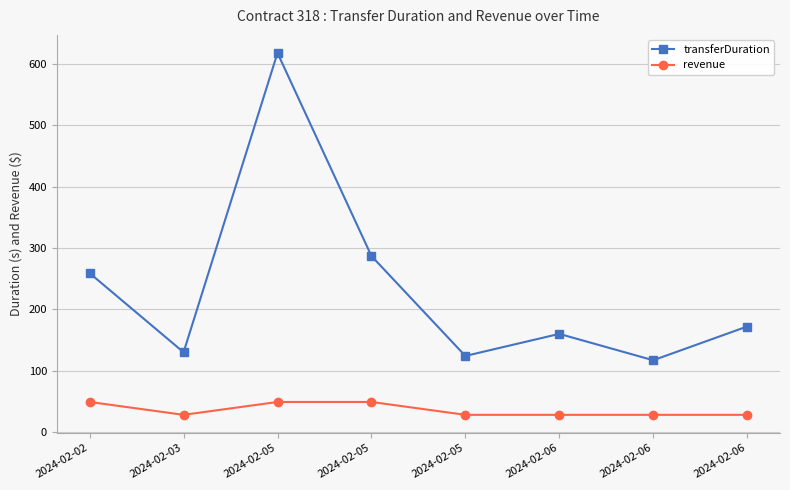

Which series has the largest range (max minus min)?

transferDuration